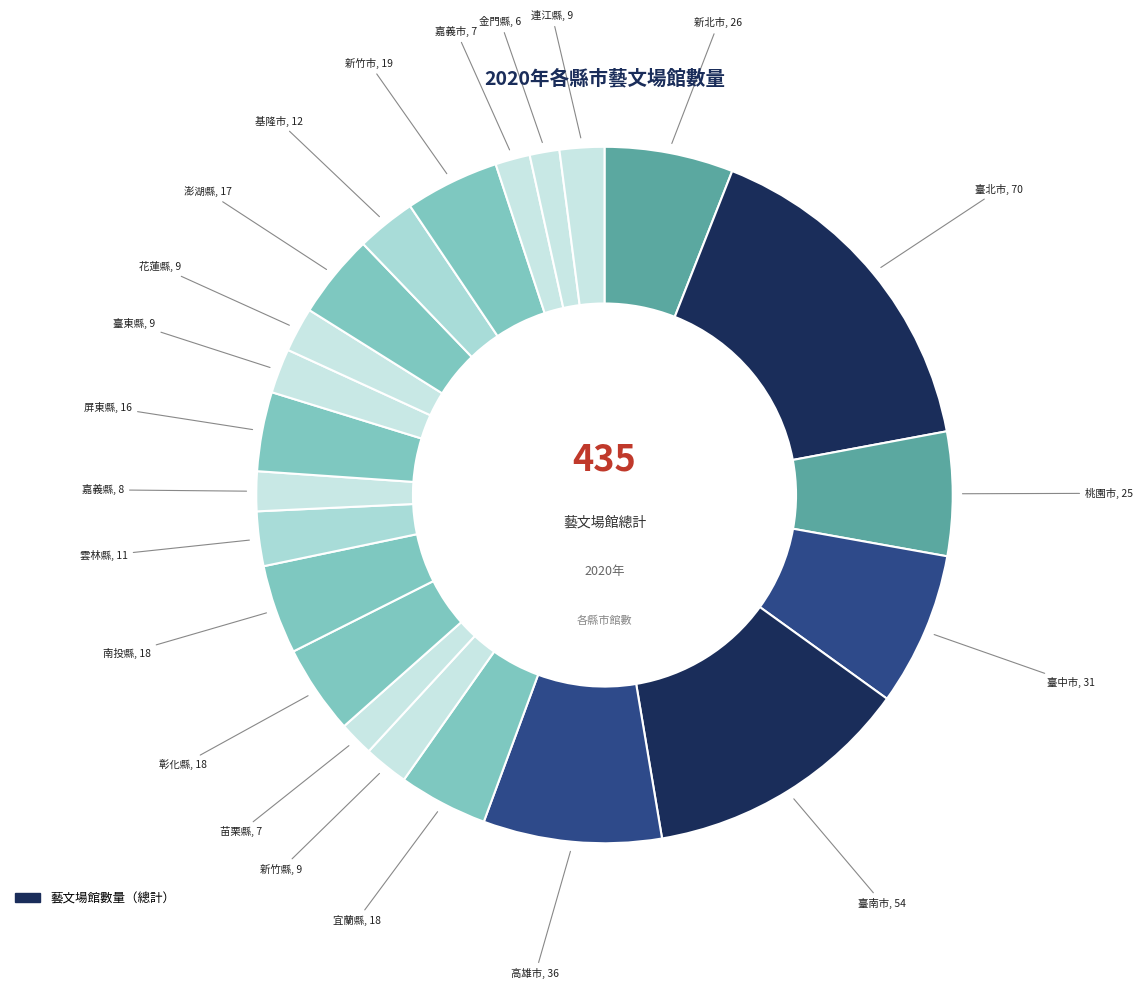

How many segments does this pie chart have?

22